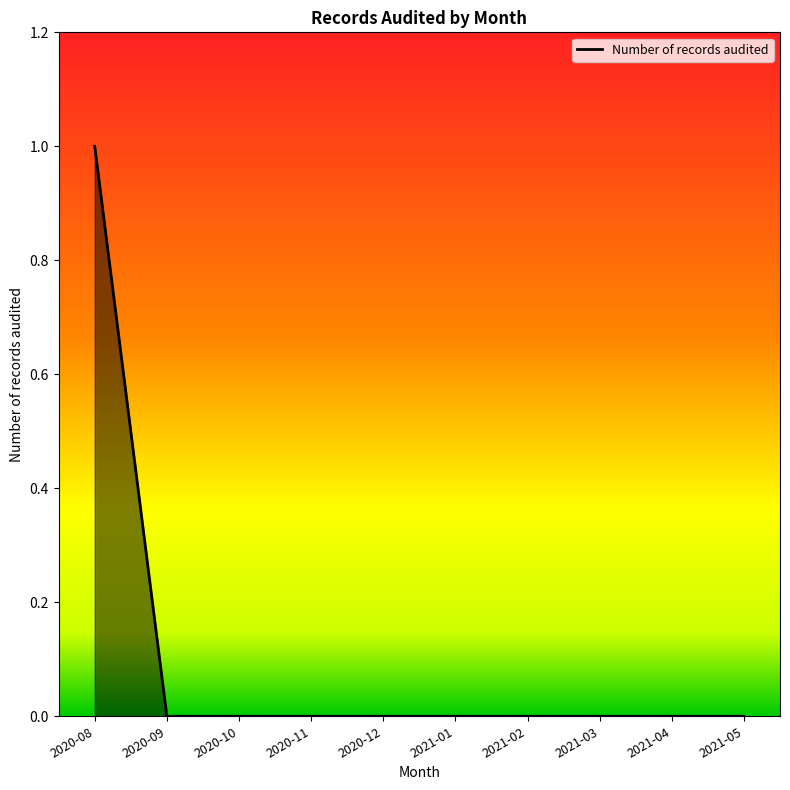

What position from the left is 2021-05?

10